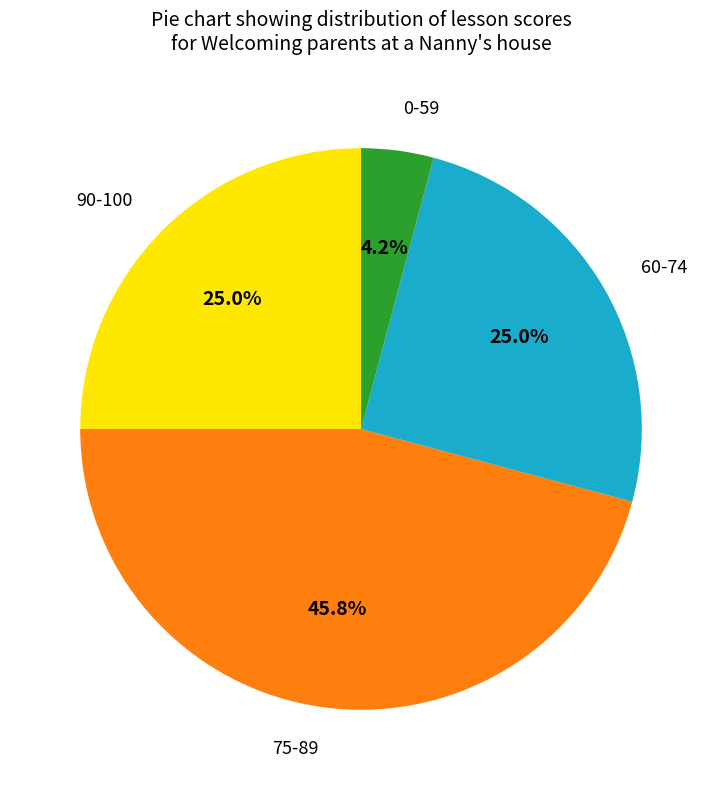

Does any single category account for the majority?

No